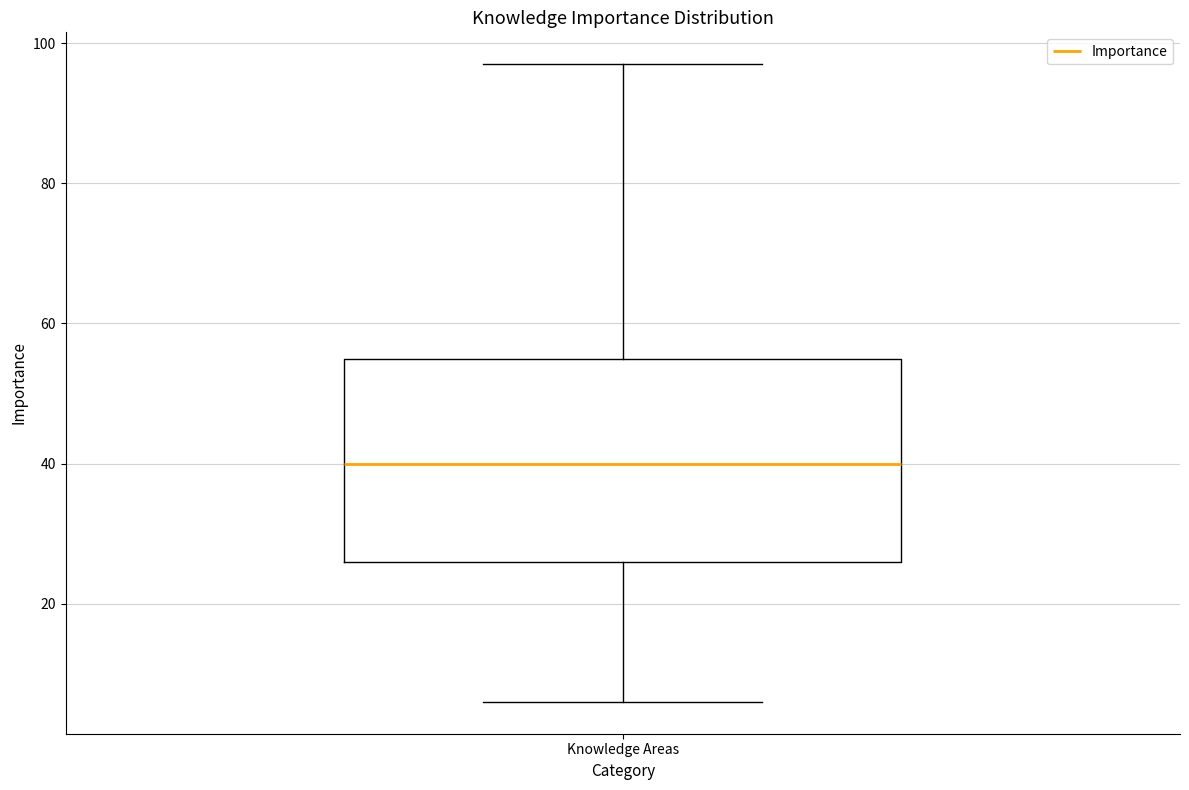

Transcribe this box plot: give where the median line is, the range the box spans, and where the two whiskers end, as read against the y-axis. The values are not printed on the chart, so give them approximately, as read against the axis.

median 40, box 26 to 56, whiskers 6 to 98